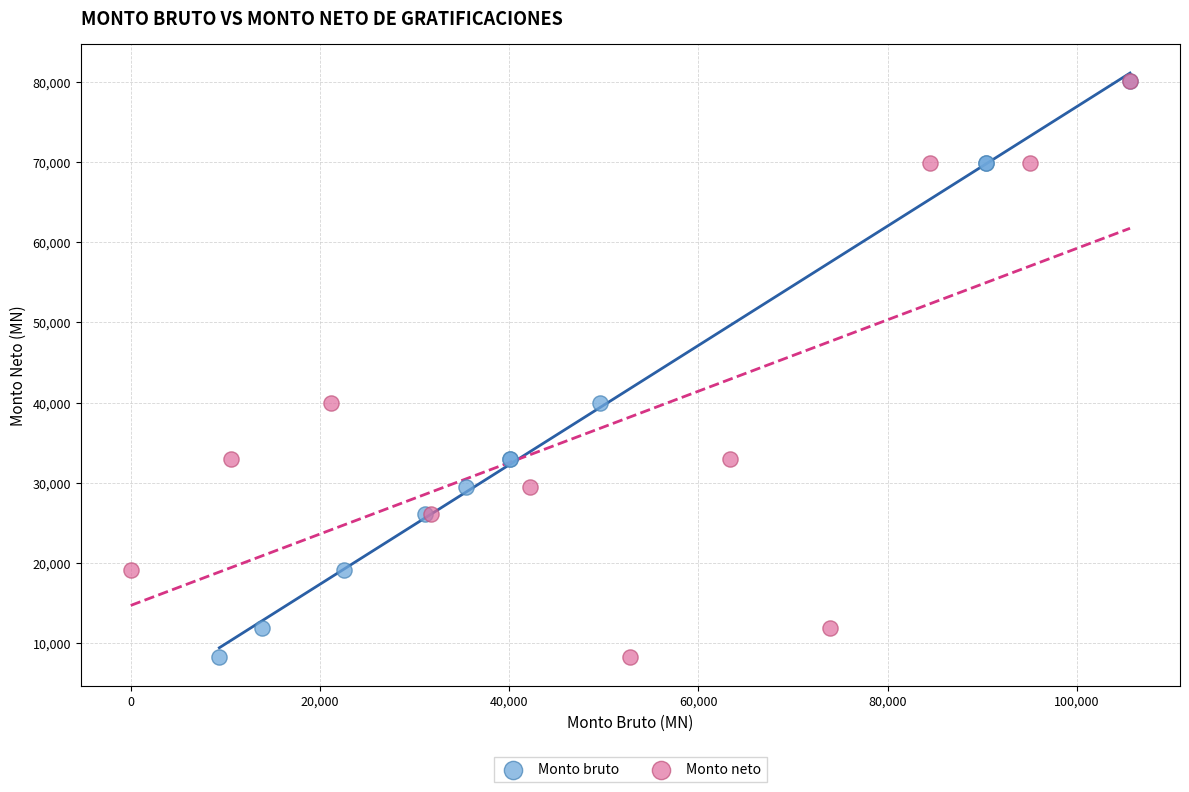

What are all the series names shown in the legend?

Monto bruto, Monto neto